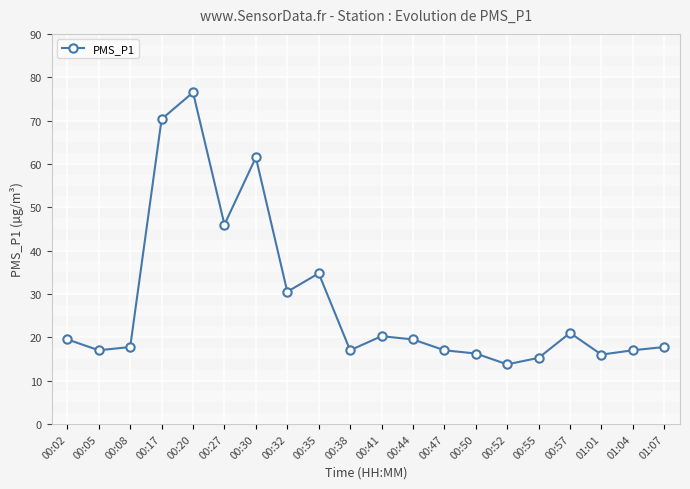

What is the sum of all values?

564.6